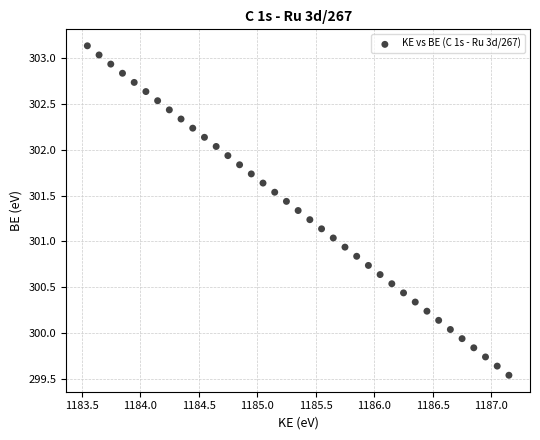

What is the range of X values (max minus min)?

3.6